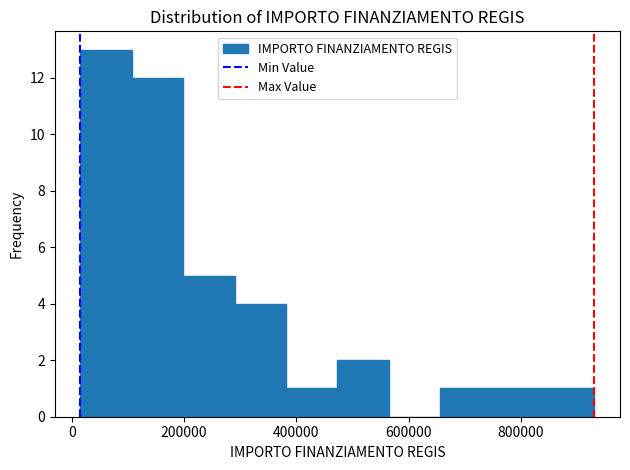

How tall is the bar that spans 740000 to 840000 on the x-axis? Neither the bar edges nor the heights are printed on the chart, so give them approximately, as read against the axes.

1